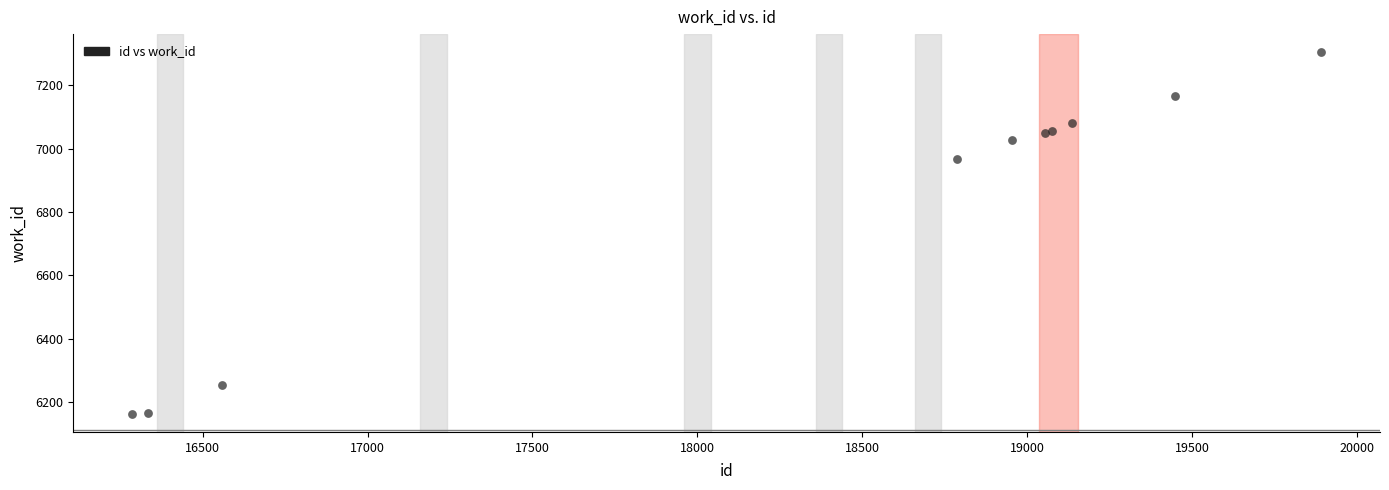

What Y value in the scatter plot is closest to 6734?

6968